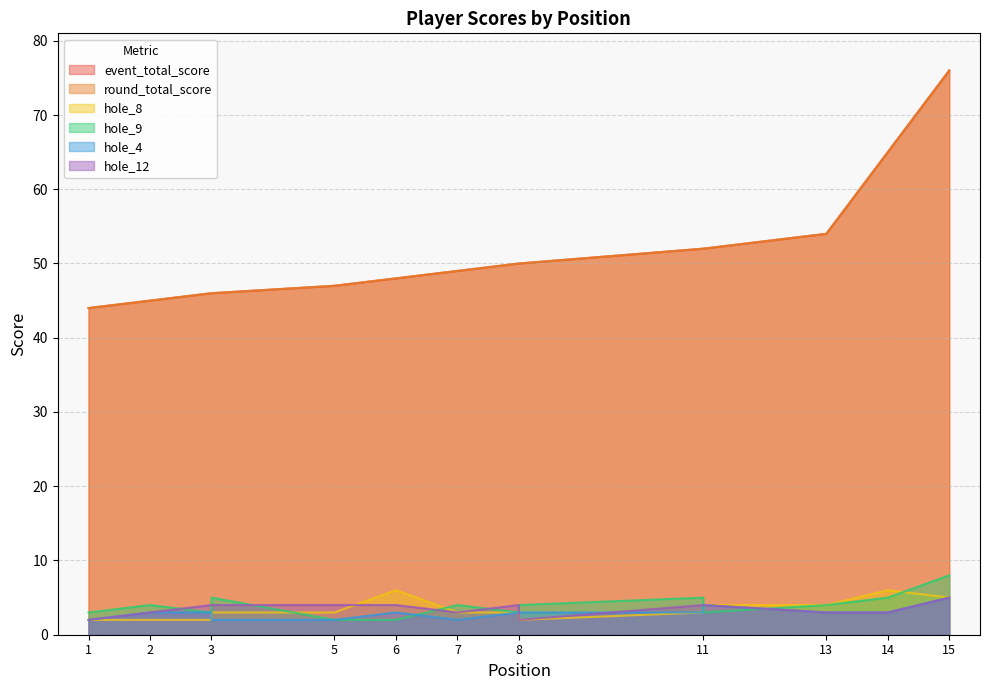

True or false: round_total_score and hole_4 intersect in this chart.

False